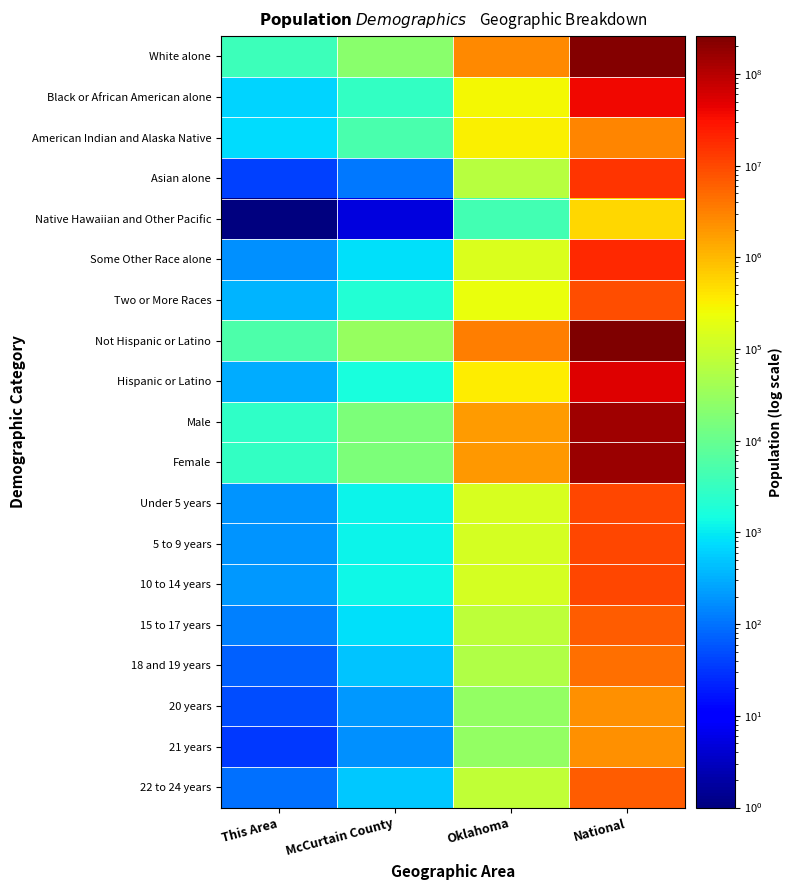

Between National and Oklahoma, which is larger?

National